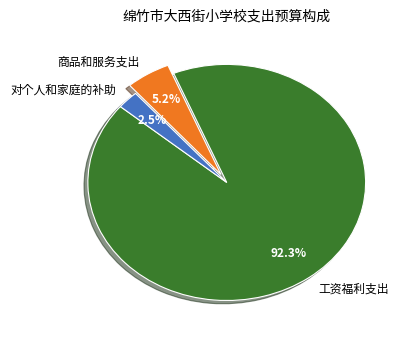

How many slices are in this pie chart?

3